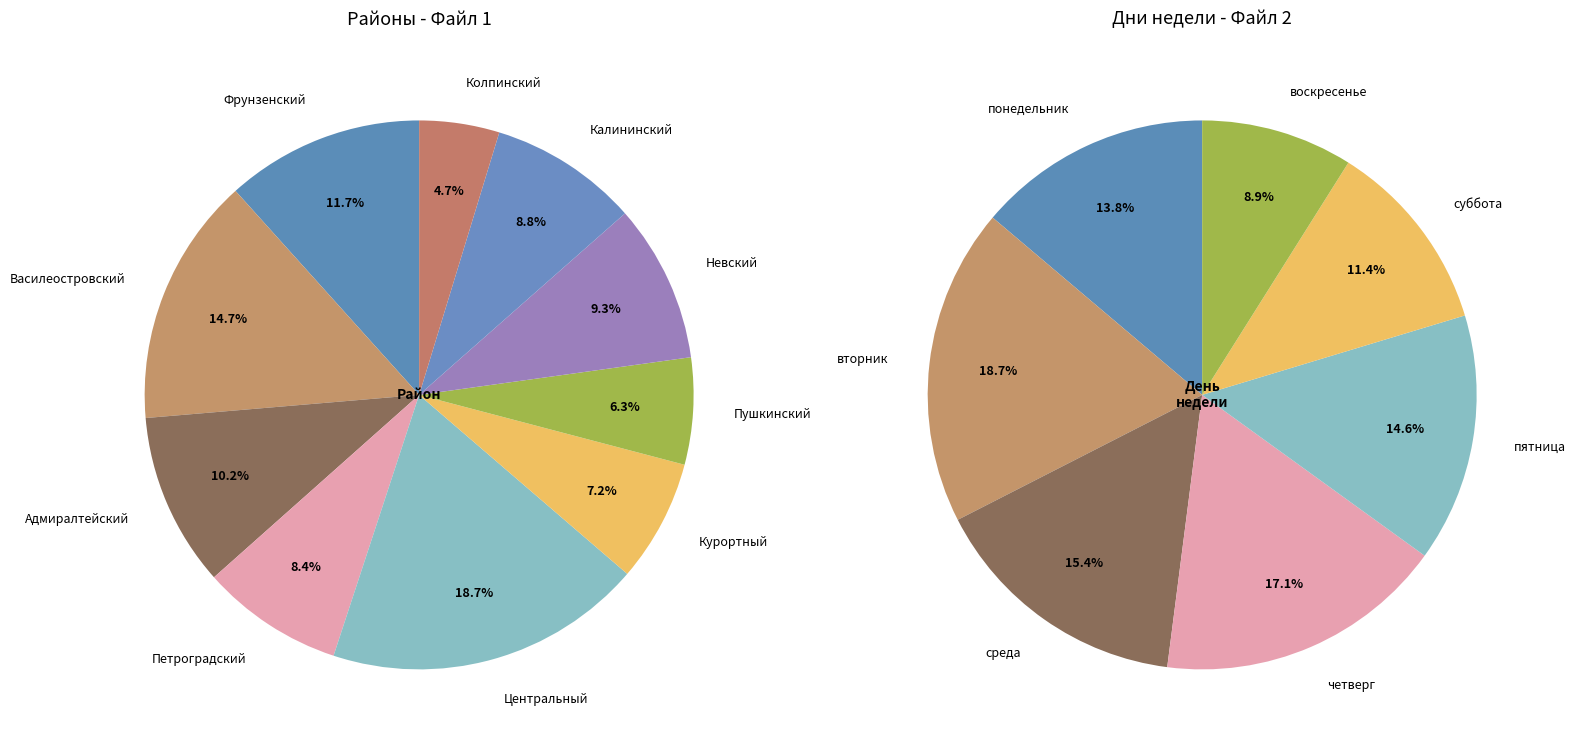

What percentage is the Пушкинский slice, to the nearest percent?

6%